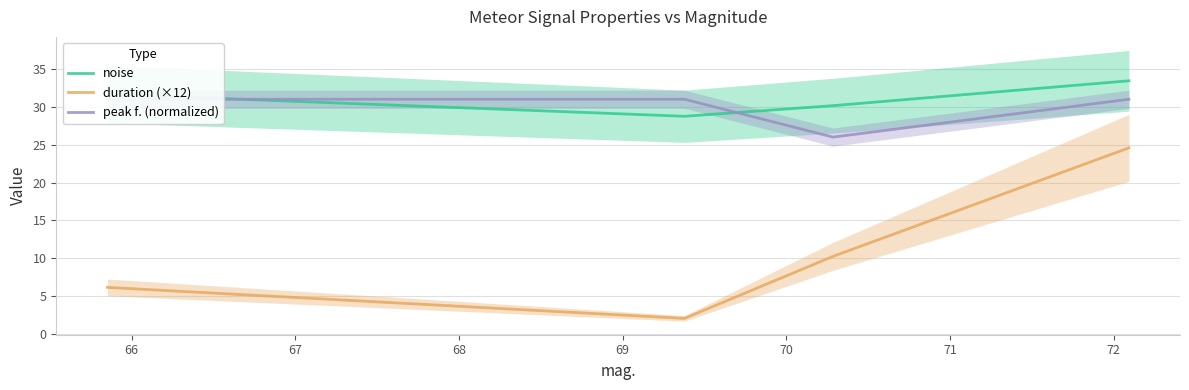

What is the value of the duration (×12) point at the 2nd from the left?

2.0